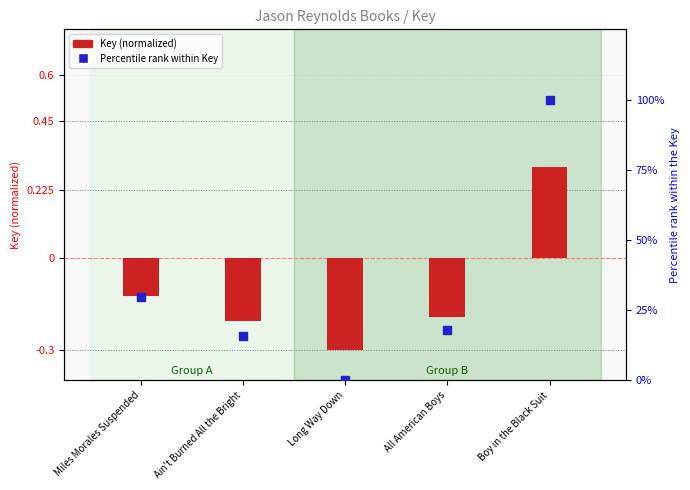

At how many categories does at least one series exceed 16?

3